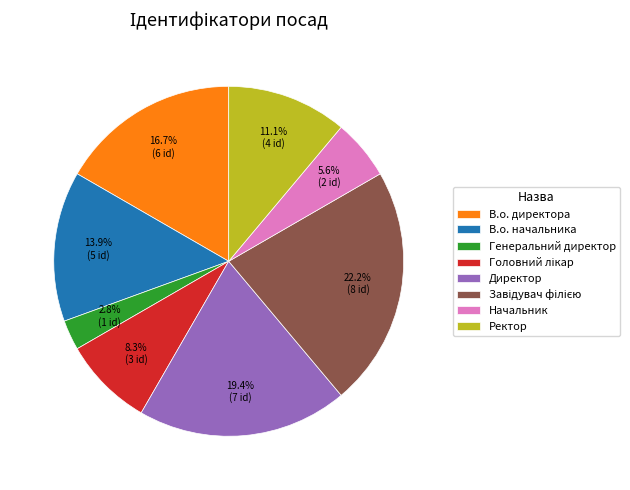

What percentage do Директор and Генеральний директор together represent?

22.2%